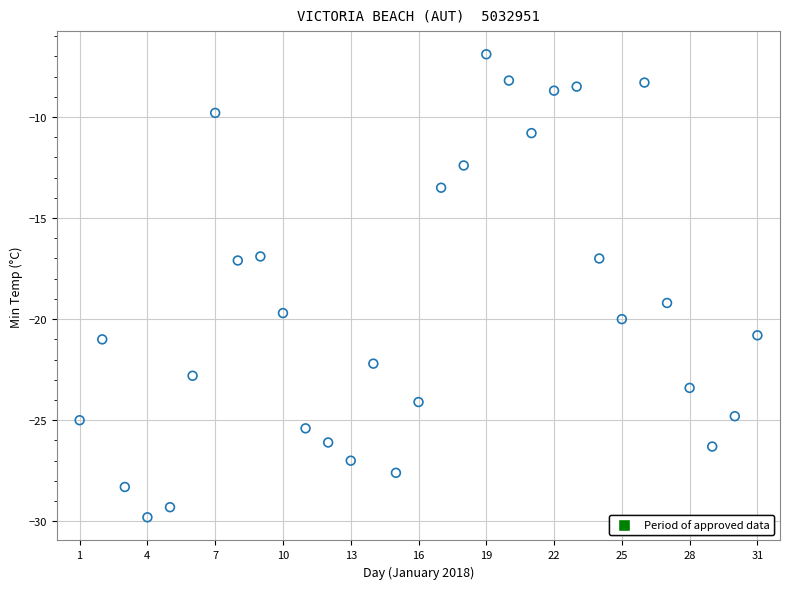

What is the range of Y values (max minus min)?

22.9